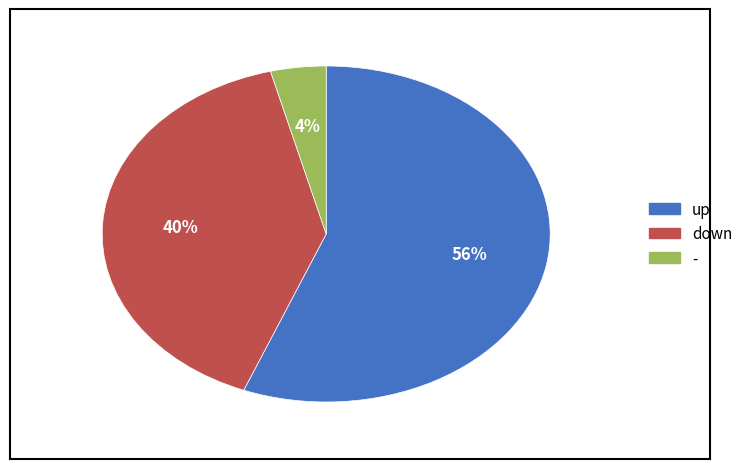

How many slices are in this pie chart?

3